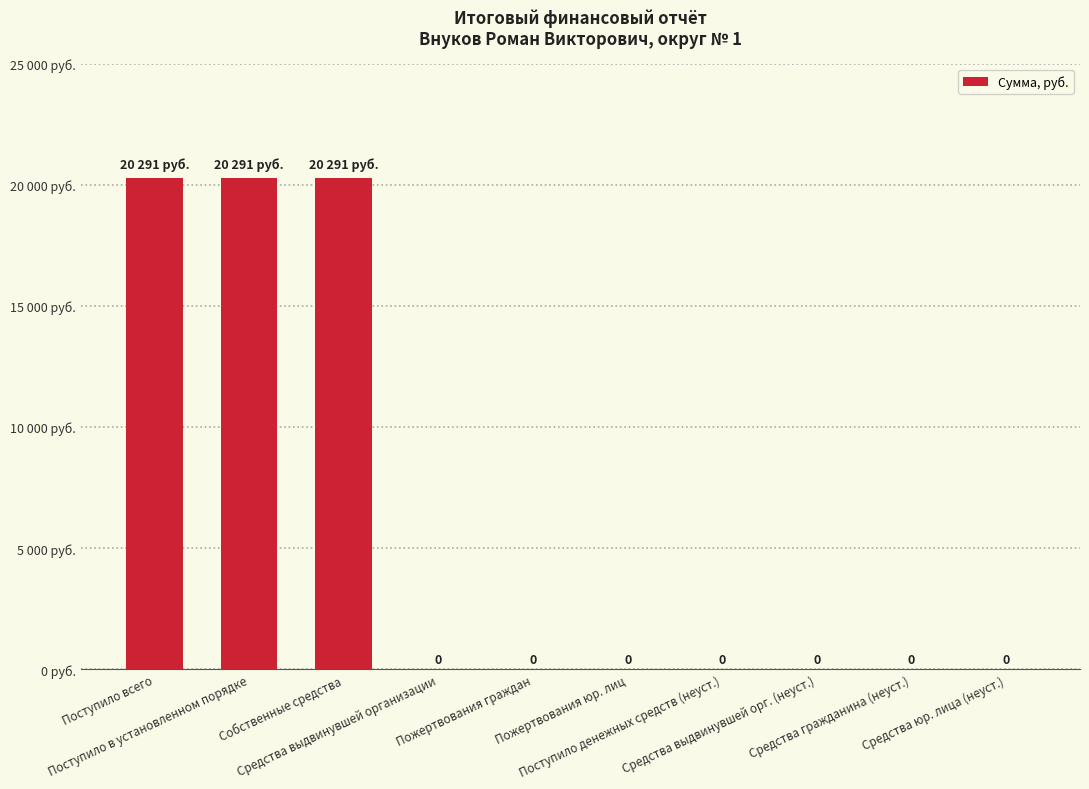

What is the sum of all values?

60873